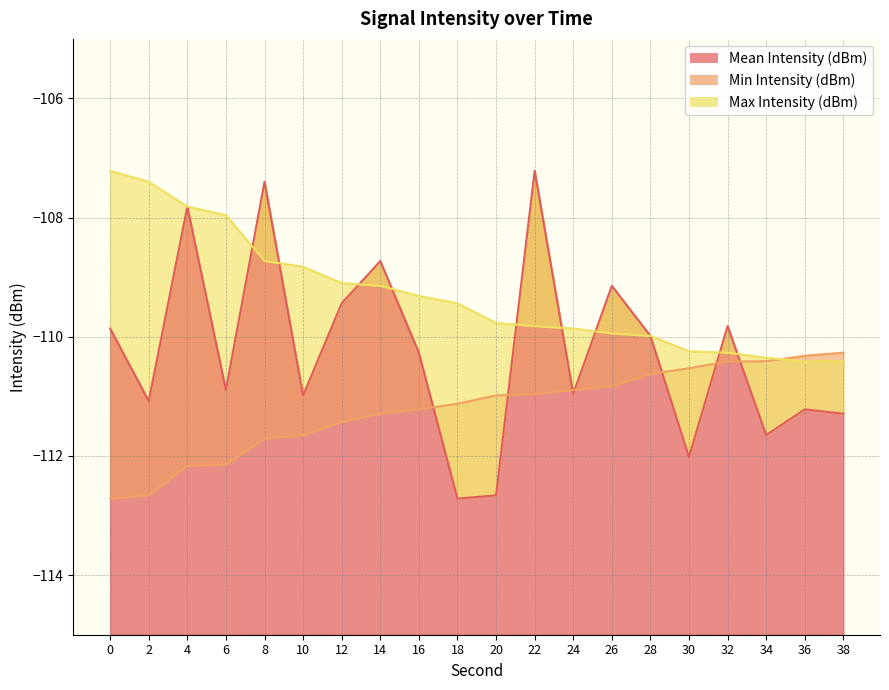

What are all the series names shown in the legend?

Mean Intensity (dBm), Min Intensity (dBm), Max Intensity (dBm)